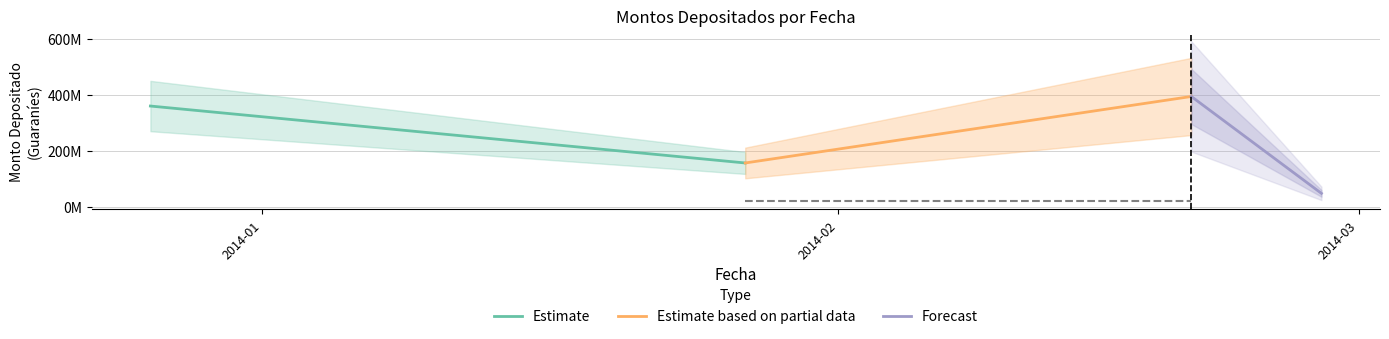

How many lines are shown in the chart?

3